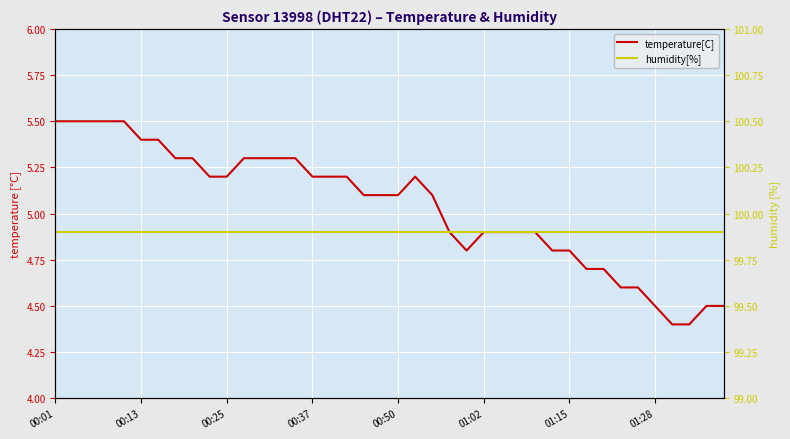

True or false: temperature[C] has more than 1 points higher than both neighbors.

False